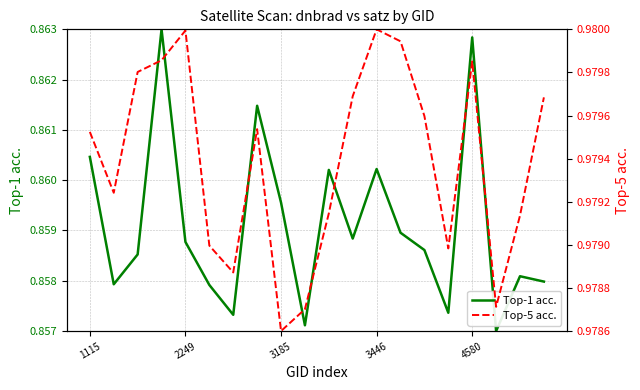

In Top-5 acc., how many points are lower than both neighbors (excluding endpoints)?

5